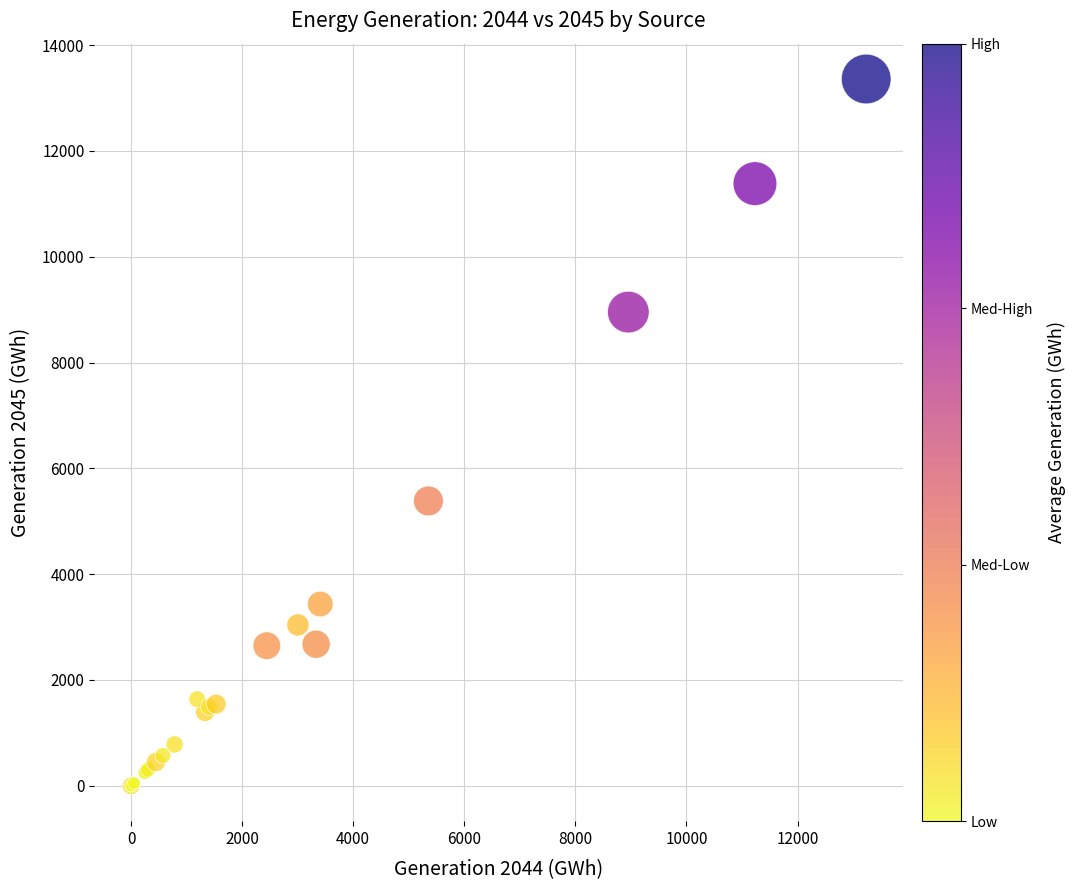

What Y value in the scatter plot is closest to 6678?

5384.4